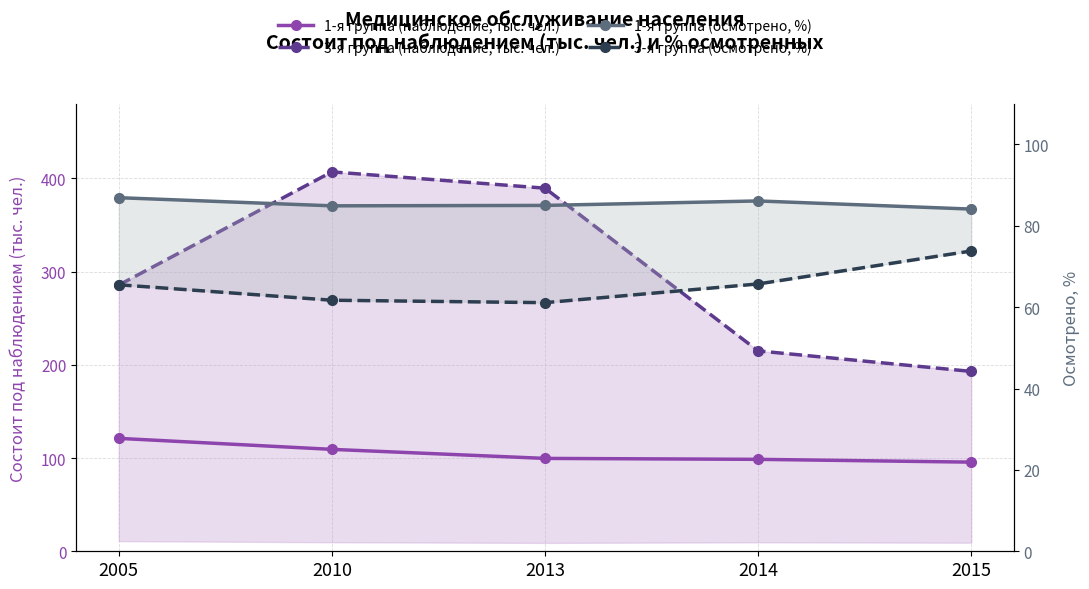

At 2013, list the series in order from largest to smallest.

3-я группа (наблюдение, тыс. чел.), 1-я группа (наблюдение, тыс. чел.), 1-я группа (осмотрено, %), 3-я группа (осмотрено, %)